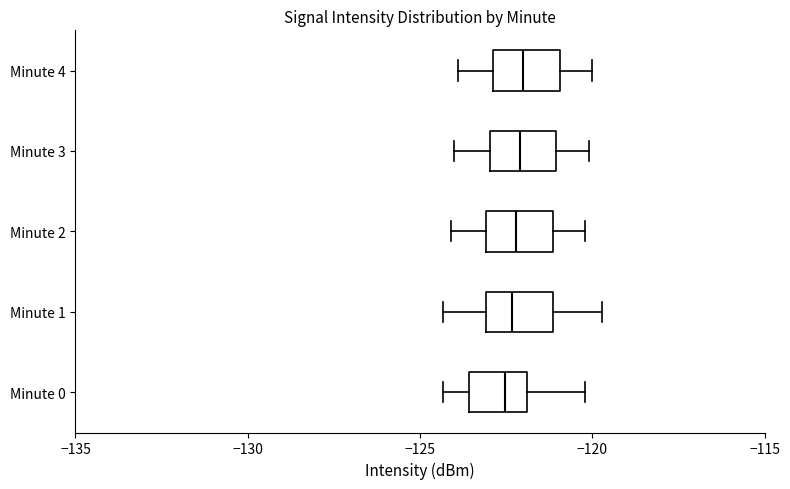

Reading bottom to top, read every box against the x-axis: the position of its median line, the range the box covers, and the ends of its whiskers. The values are not printed on the chart, so give them approximately, as read against the axis.

Minute 0: median -122.5, box -123.5 to -122.0, whiskers -124.5 to -120.0
Minute 1: median -122.5, box -123.0 to -121.0, whiskers -124.5 to -119.5
Minute 2: median -122.0, box -123.0 to -121.0, whiskers -124.0 to -120.0
Minute 3: median -122.0, box -123.0 to -121.0, whiskers -124.0 to -120.0
Minute 4: median -122.0, box -123.0 to -121.0, whiskers -124.0 to -120.0